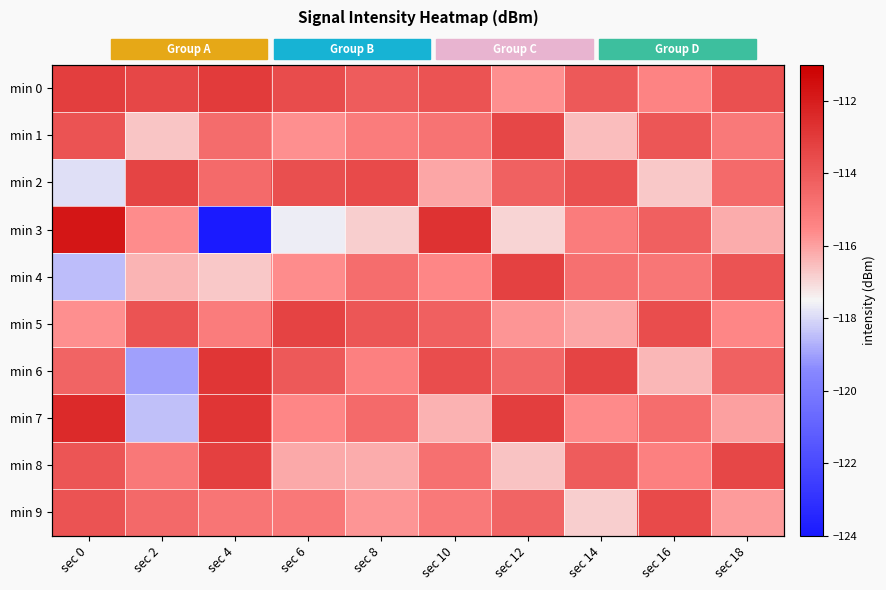

Is the value of min 5 at sec 10 greater than the value of min 6 at sec 2?

Yes